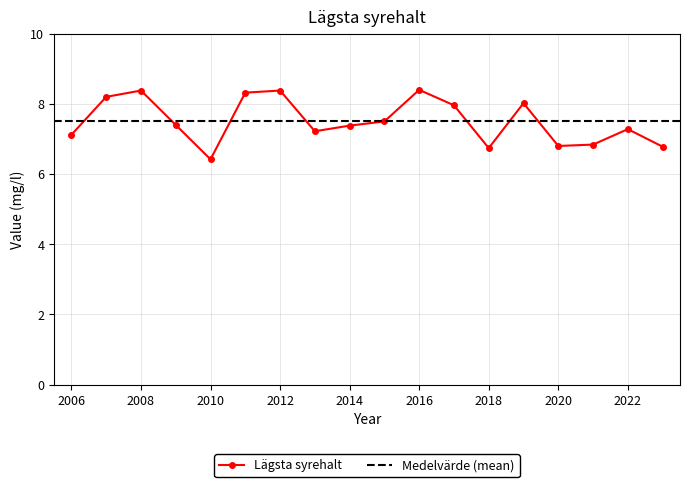

At which label does the data first exceed 7?

2006